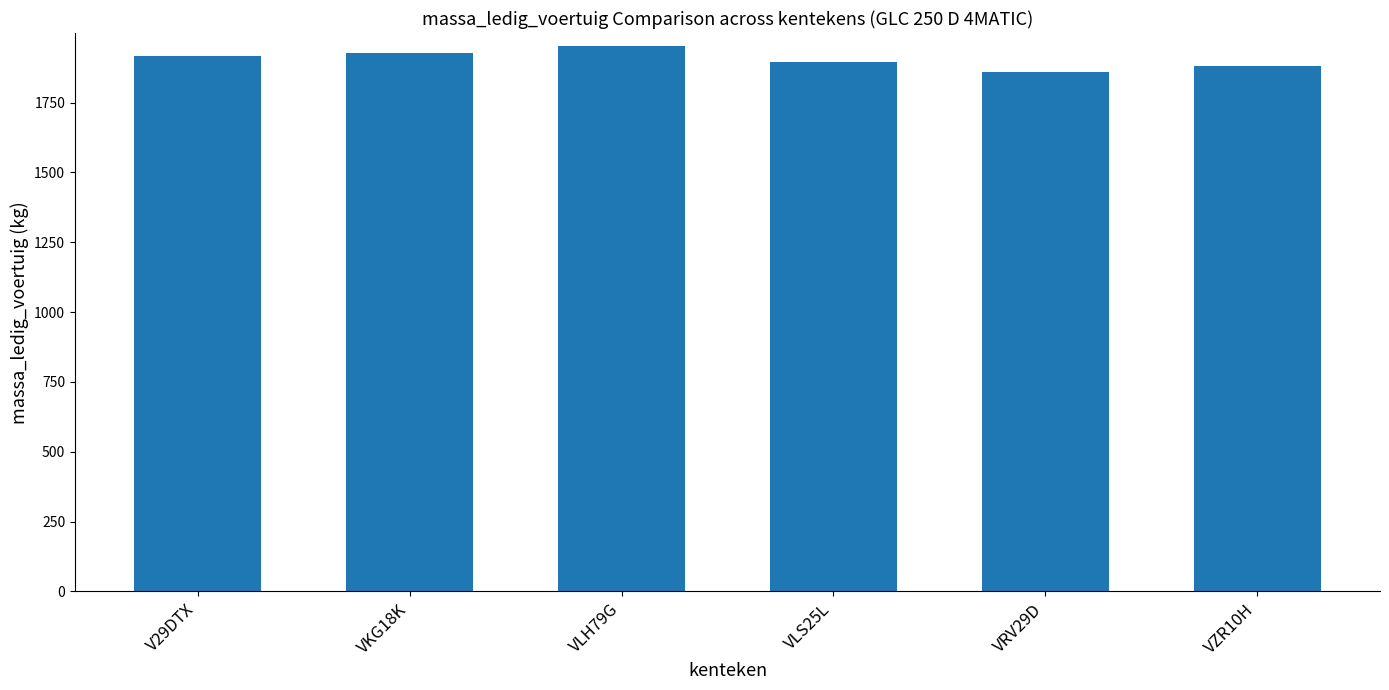

What is the greatest value displayed?

1953